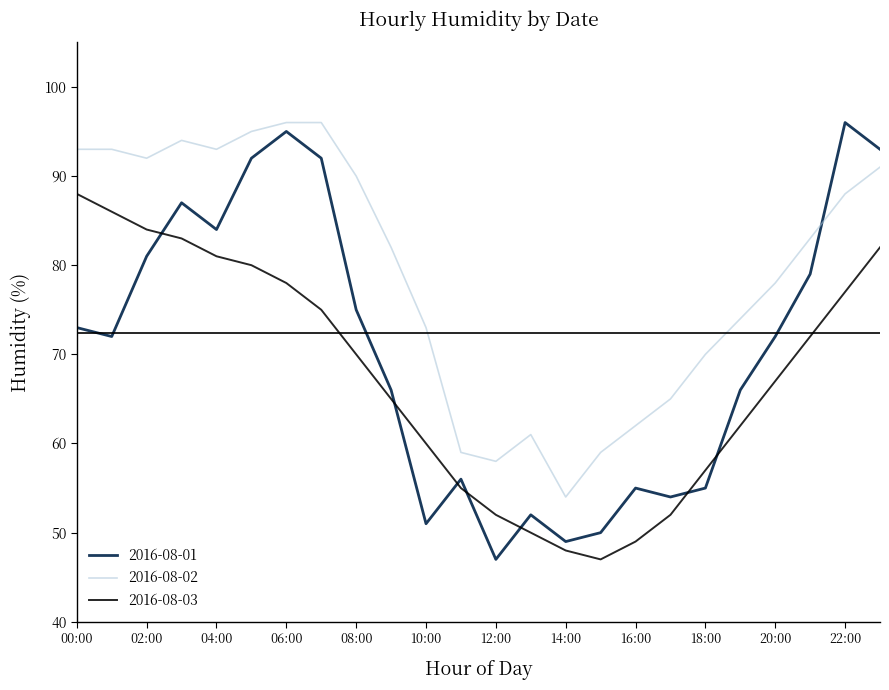

List the series in order of their overall mean, lowest first.

2016-08-03, 2016-08-01, 2016-08-02